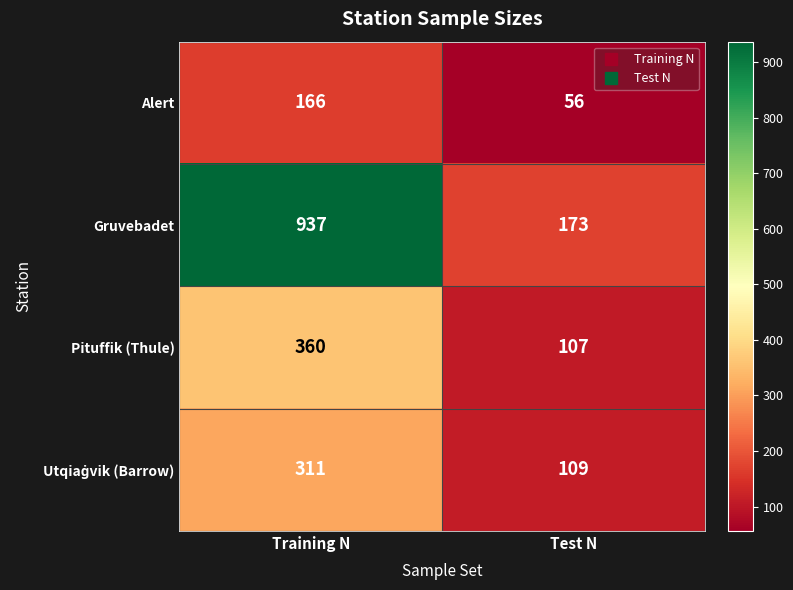

What is the difference between the highest and lowest values at Training N?

771